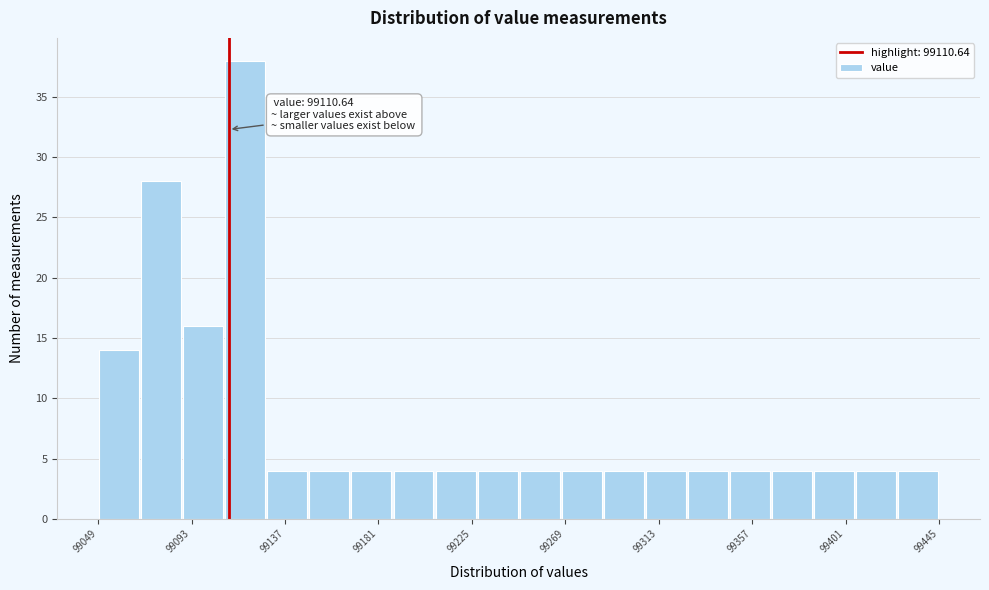

Around what value on the x-axis is the tallest bar? Give the approximate position of its centre, as read against the axis.

99120